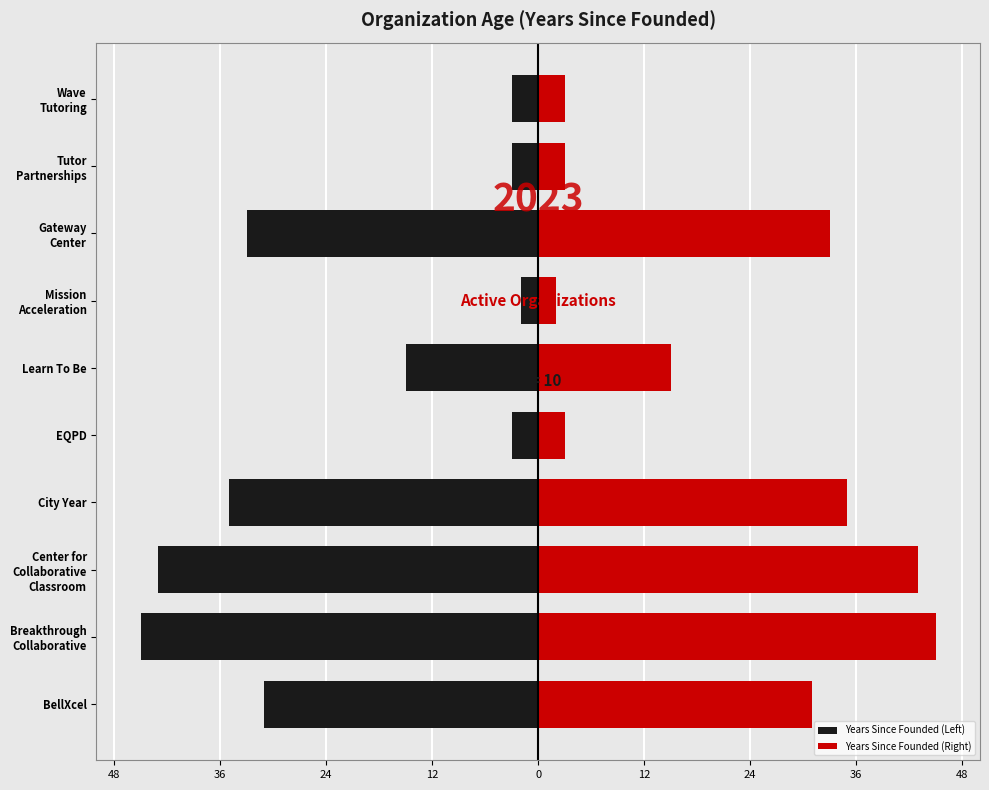

What is the difference between the maximum and minimum values in the Years Since Founded (Left) series?

43